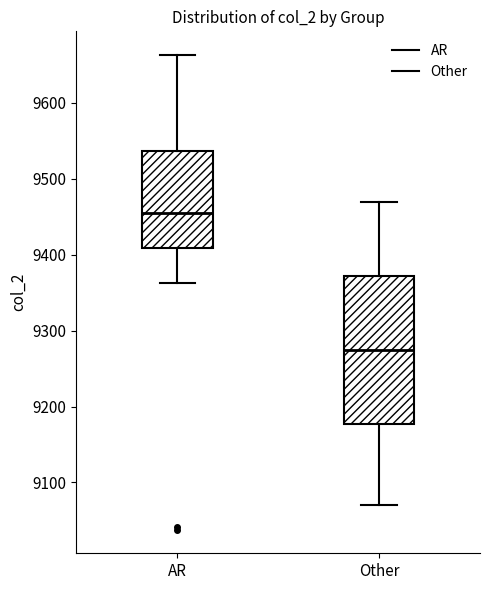

Where is the upper edge of the box for Other on the y-axis? The values are not printed on the chart, so give them approximately, as read against the axis.

9370